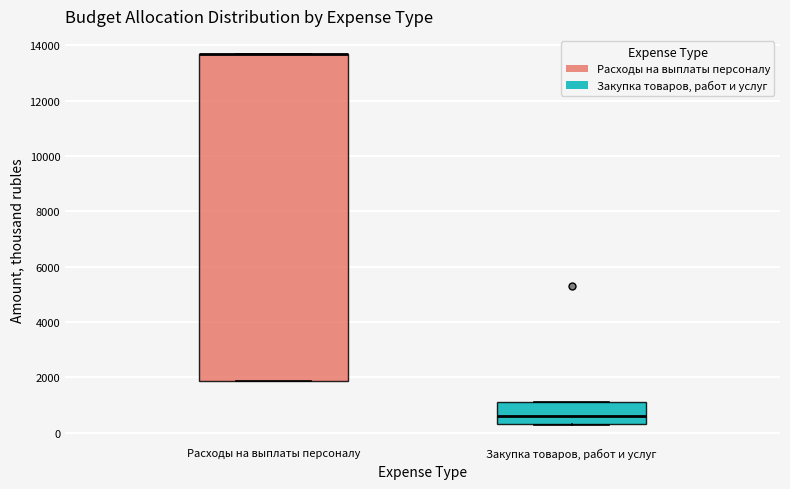

Where is the upper edge of the box for Расходы на выплаты персоналу on the y-axis? The values are not printed on the chart, so give them approximately, as read against the axis.

13600